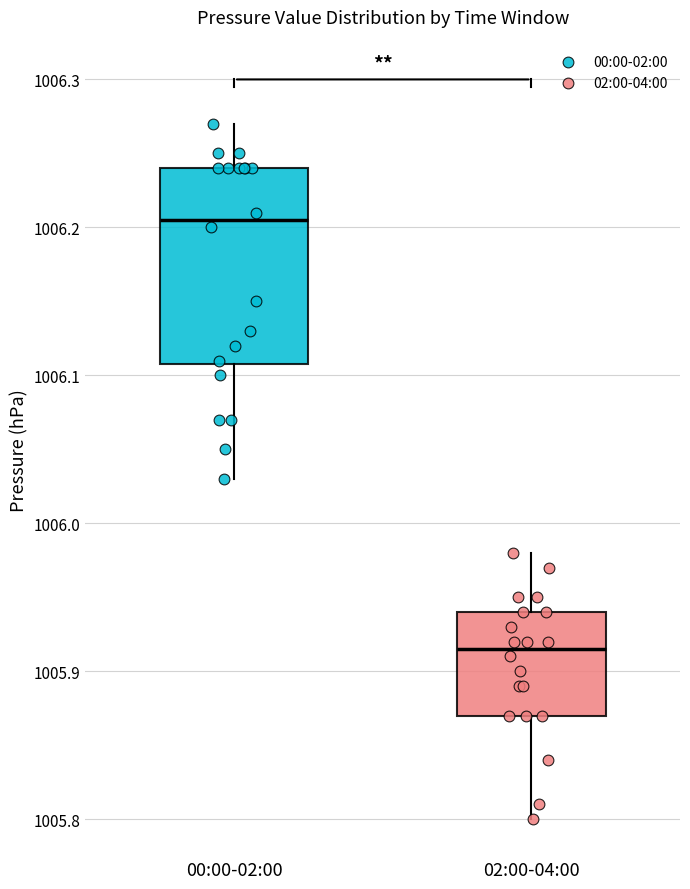

Reading left to right, read every box against the y-axis: the position of its median line, the range the box covers, and the ends of its whiskers. The values are not printed on the chart, so give them approximately, as read against the axis.

00:00-02:00: median 1006.21, box 1006.11 to 1006.24, whiskers 1006.03 to 1006.27
02:00-04:00: median 1005.92, box 1005.87 to 1005.94, whiskers 1005.80 to 1005.98